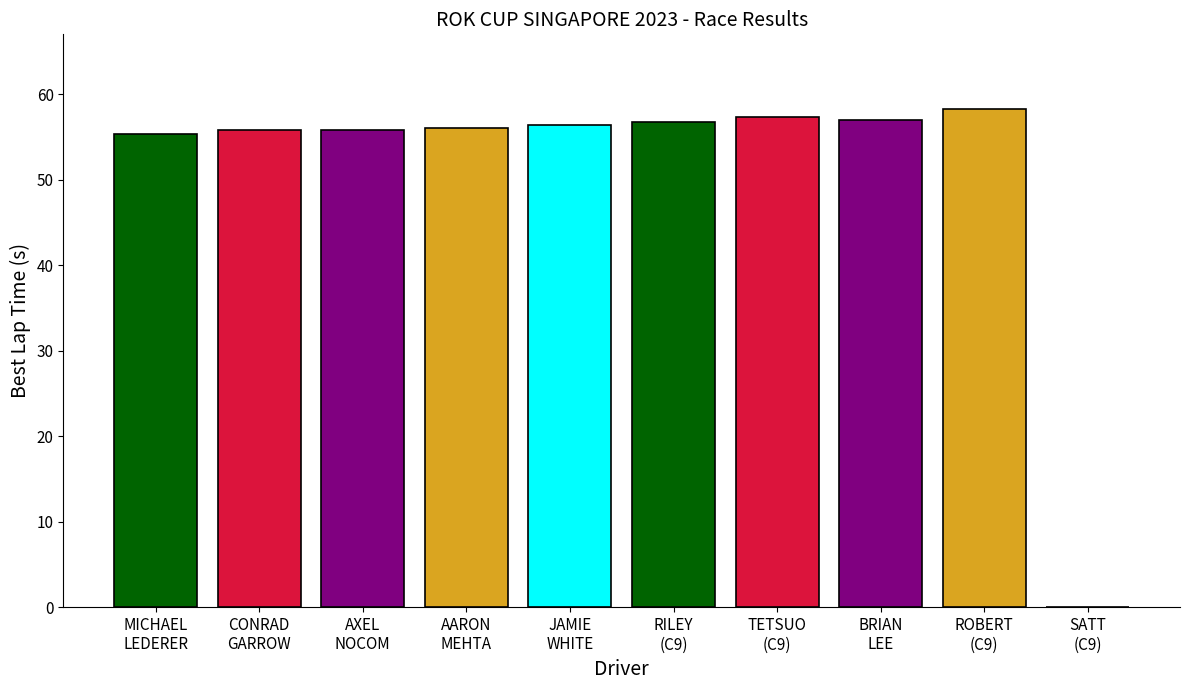

The value at AARON
MEHTA is 56.1. True or false?

True